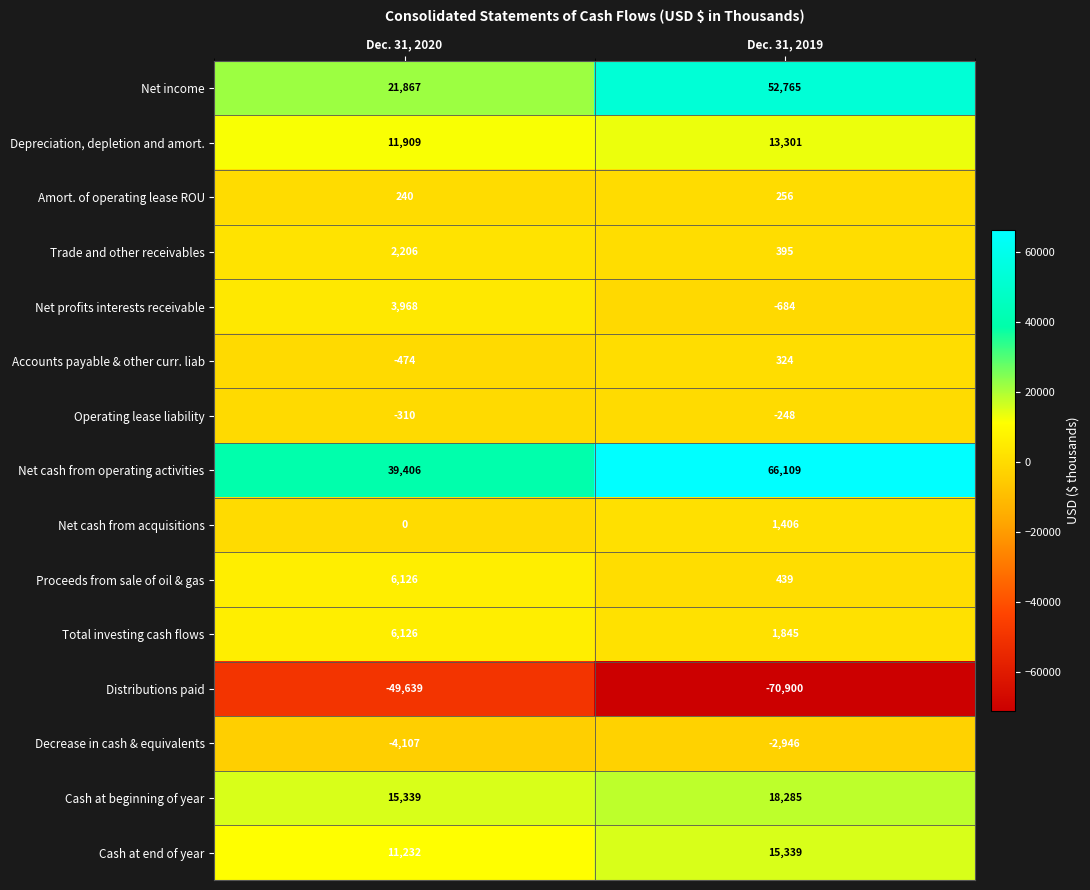

What is the sum of all Decrease in cash & equivalents values?

-7053